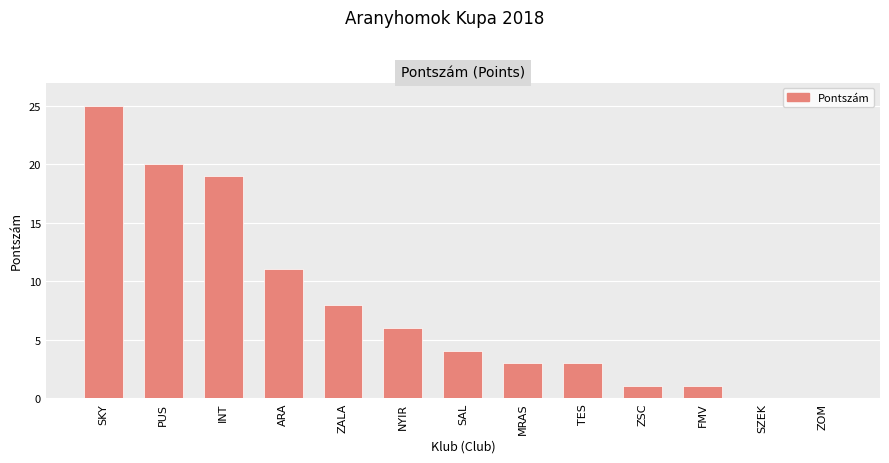

What is the ratio of the value at FMV to the value at ZALA?

0.1